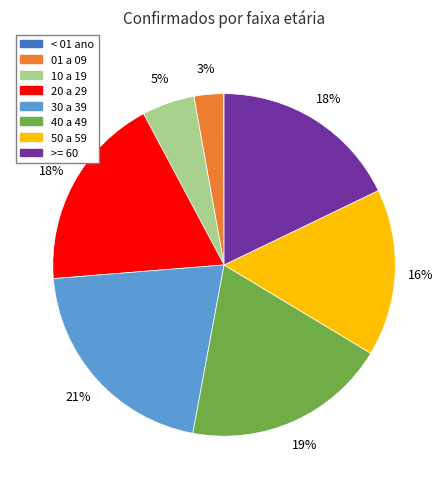

Does any single category account for the majority?

No